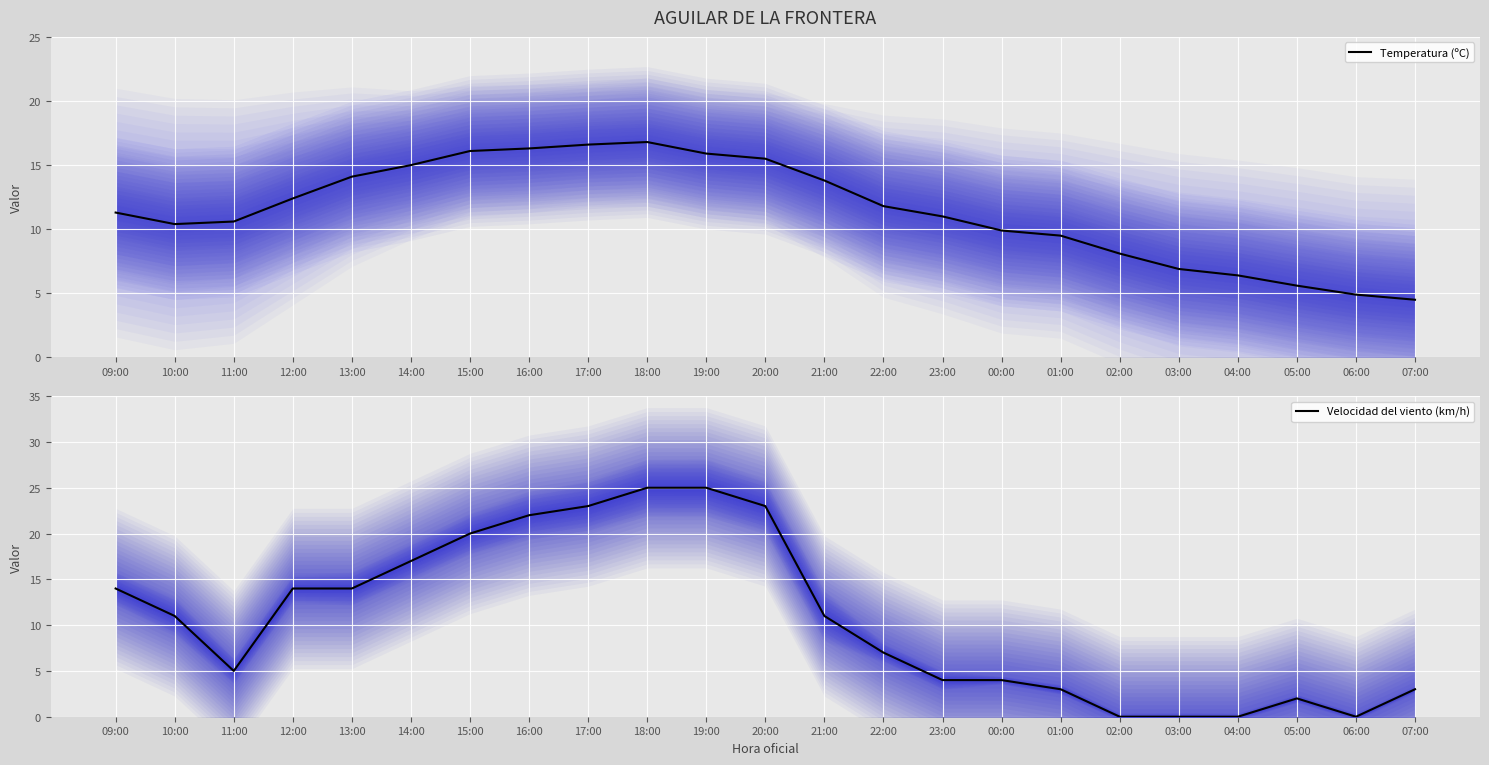

At which label is Temperatura (ºC) closest to 10?

00:00